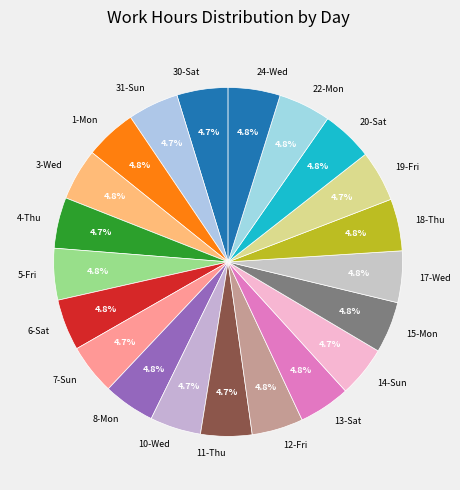

Count the number of slices in the pie.

21